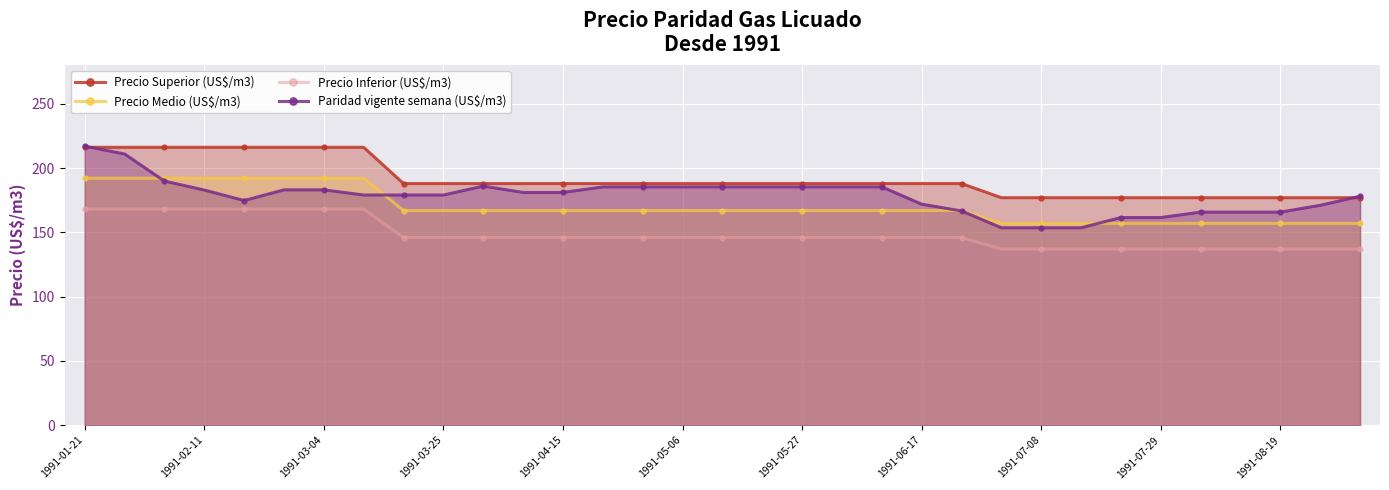

Reading right to left, what are all the values shown in this chart?

Precio Superior (US$/m3): 177.0	177.0	177.0	177.0	177.0	177.0	177.0	177.0	177.0	177.0	188.0	188.0	188.0	188.0	188.0	188.0	188.0	188.0	188.0	188.0	188.0	188.0	188.0	188.0	188.0	216.2	216.2	216.2	216.2	216.2	216.2	216.2	216.2
Precio Medio (US$/m3): 157.0	157.0	157.0	157.0	157.0	157.0	157.0	157.0	157.0	157.0	167.0	167.0	167.0	167.0	167.0	167.0	167.0	167.0	167.0	167.0	167.0	167.0	167.0	167.0	167.0	192.2	192.2	192.2	192.2	192.2	192.2	192.2	192.2
Precio Inferior (US$/m3): 137.0	137.0	137.0	137.0	137.0	137.0	137.0	137.0	137.0	137.0	146.0	146.0	146.0	146.0	146.0	146.0	146.0	146.0	146.0	146.0	146.0	146.0	146.0	146.0	146.0	168.2	168.2	168.2	168.2	168.2	168.2	168.2	168.2
Paridad vigente semana (US$/m3): 178.1	171.1	165.8	165.8	165.8	161.6	161.6	153.6	153.6	153.6	166.7	172.0	185.4	185.4	185.4	185.4	185.4	185.4	185.4	185.4	181.1	181.1	186.0	179.1	179.1	179.1	183.1	183.1	174.8	183.0	189.9	211.0	217.1